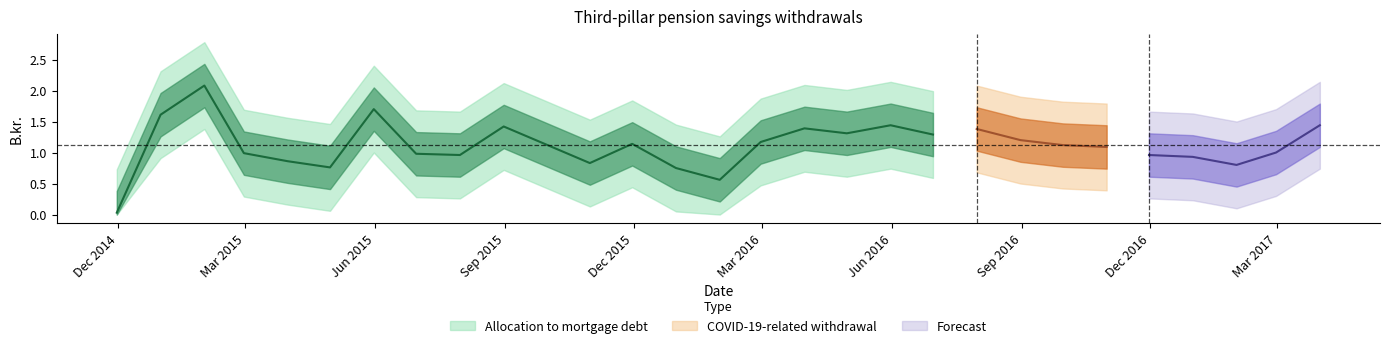

Reading left to right, list all the values displayed in this chart.

allocation_to_mortgage=0.0	1=1.6	2=2.1	3=1.0	4=0.9	5=0.8	6=1.7	7=1.0	8=1.0	9=1.4	10=1.1	11=0.8	12=1.1	13=0.8	14=0.6	15=1.2	16=1.4	17=1.3	18=1.4	19=1.3	20=1.4	21=1.2	22=1.1	23=1.1	24=1.0	25=0.9	26=0.8	27=1.0	28=1.4